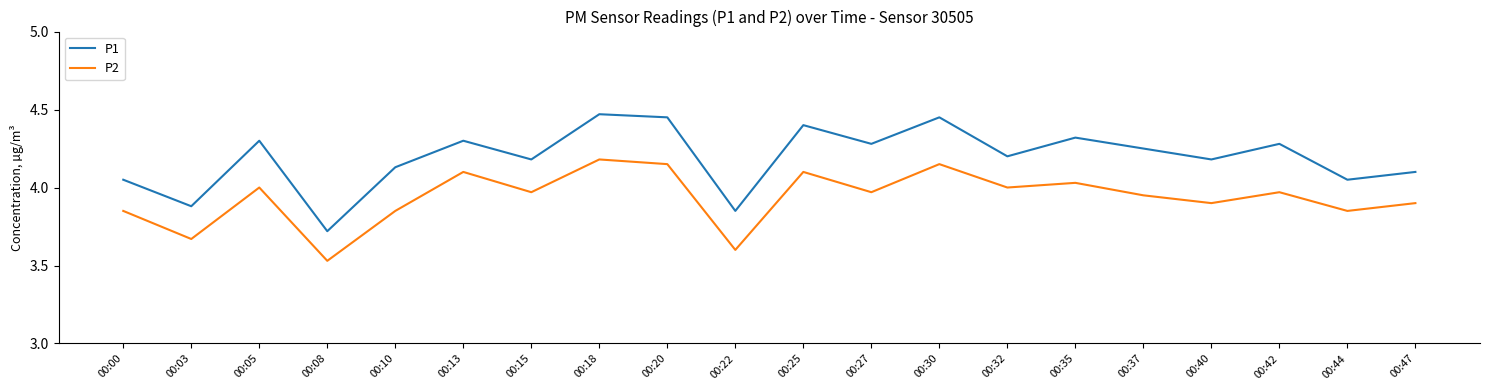

True or false: P2 has a value of 3.9 at 00:40.

True